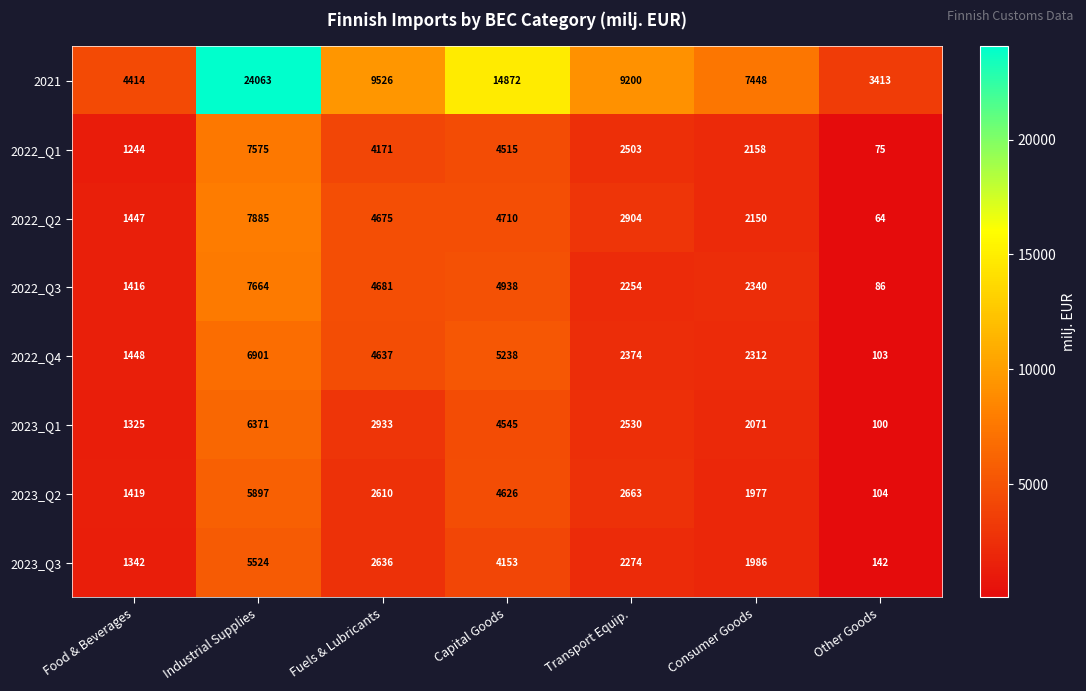

What is the difference between the highest and lowest values at Other Goods?

3349